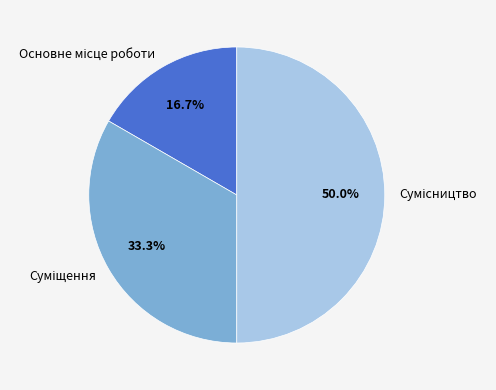

To the nearest percent, what is the combined percentage of Суміщення and Основне місце роботи?

50%